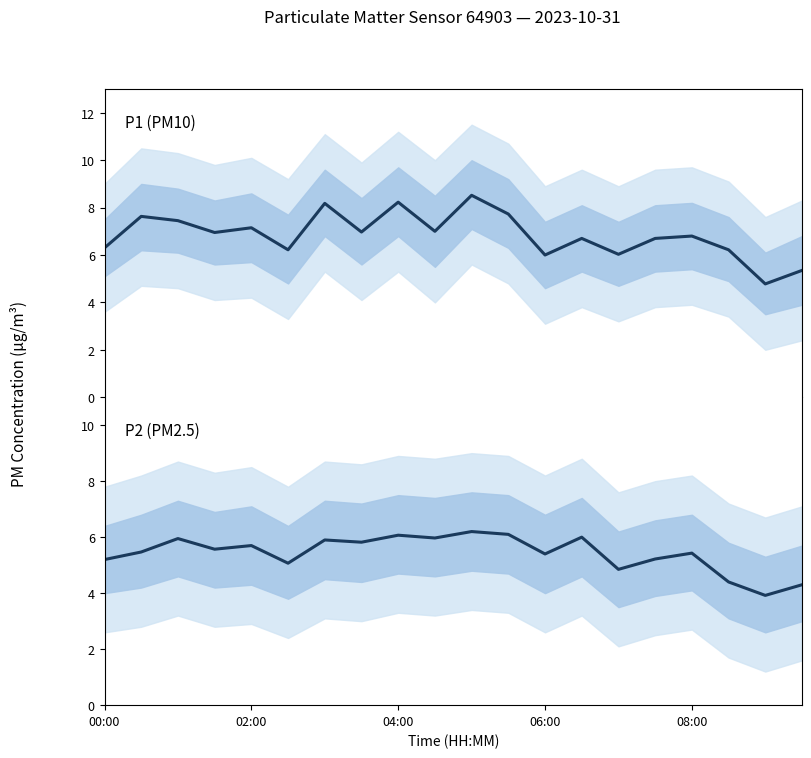

What position from the left is 06:00?

13